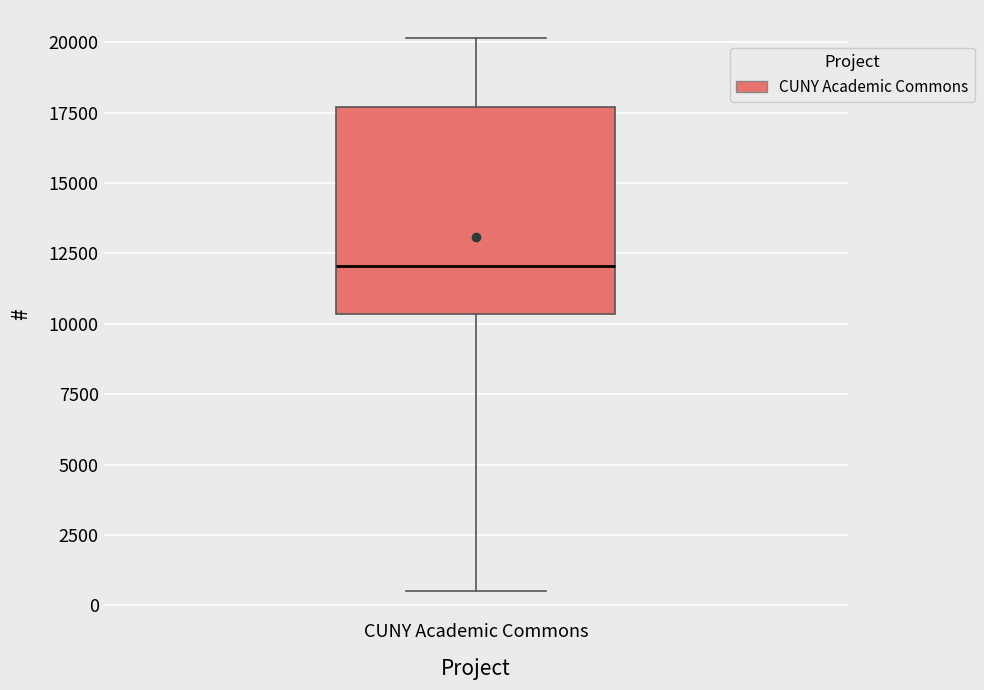

Where is the upper edge of the box for CUNY Academic Commons on the y-axis? The values are not printed on the chart, so give them approximately, as read against the axis.

17500